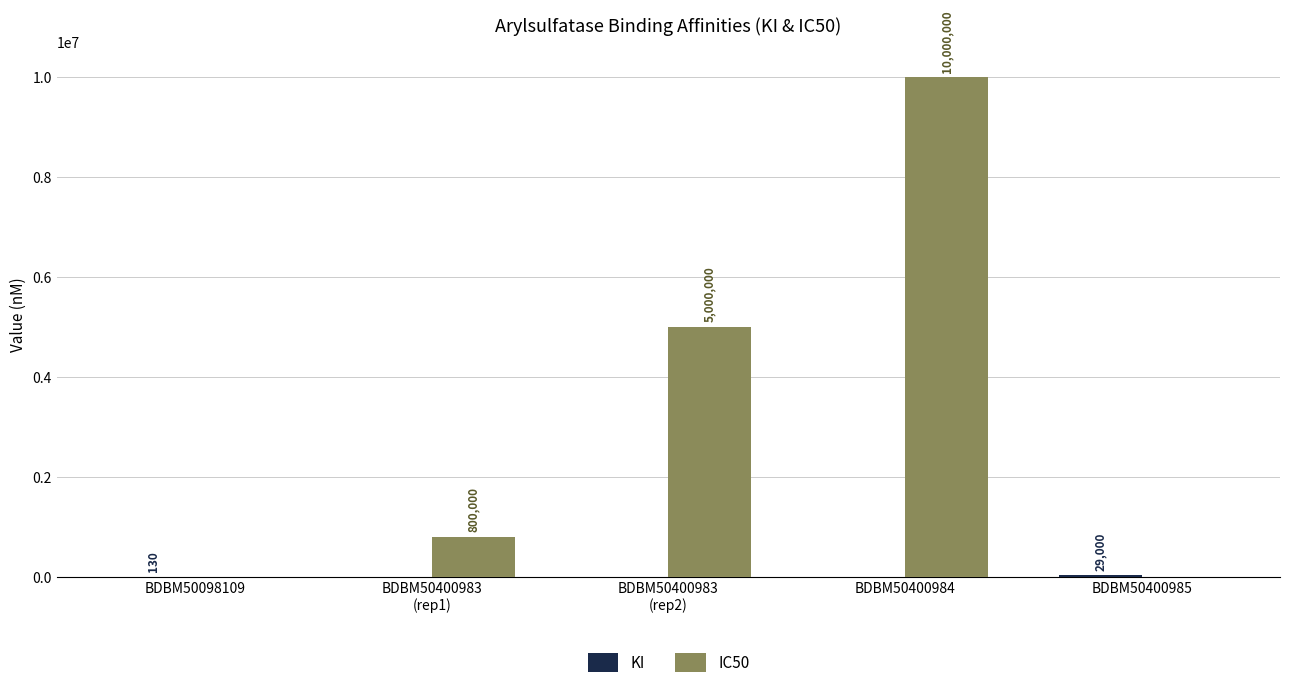

How many data points does each series have?

5